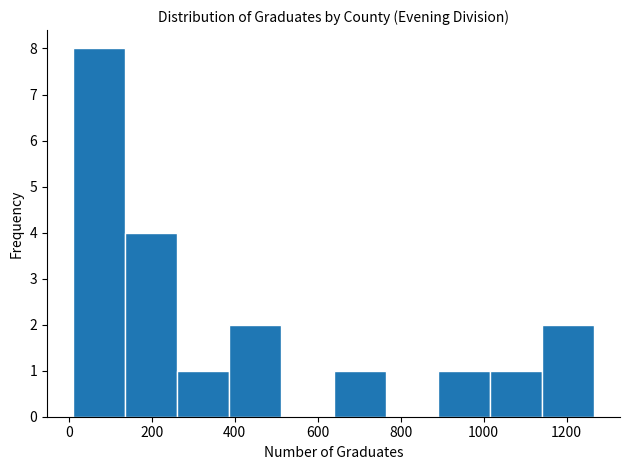

Over which range of the x-axis is the bar tallest?

20 to 140